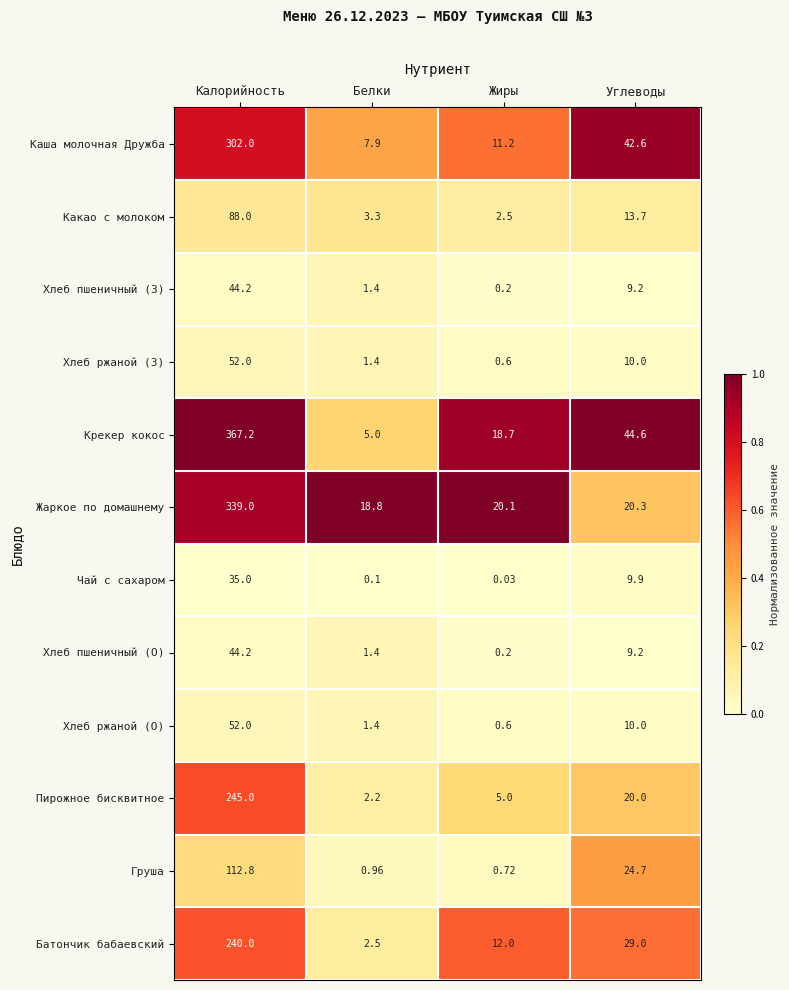

Rank the categories by Хлеб пшеничный (З) value from lowest to highest.

Жиры, Белки, Углеводы, Калорийность